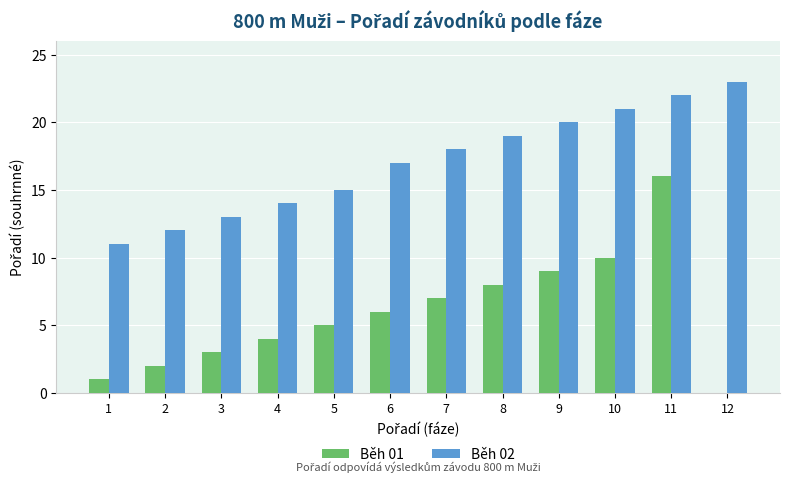

What is the highest value of the Běh 02 series?

23